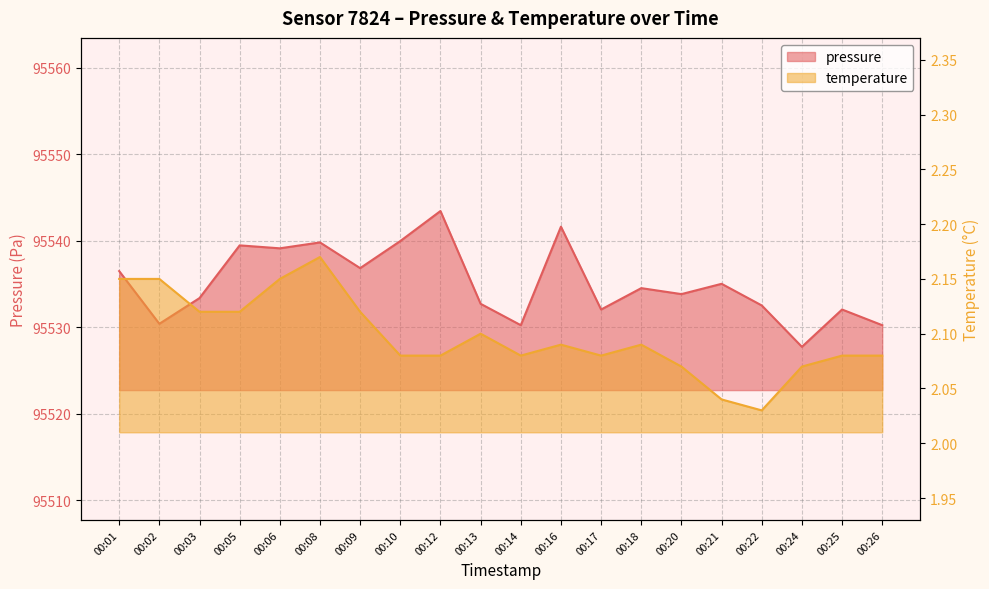

Where is temperature nearest to the value 2?

00:22